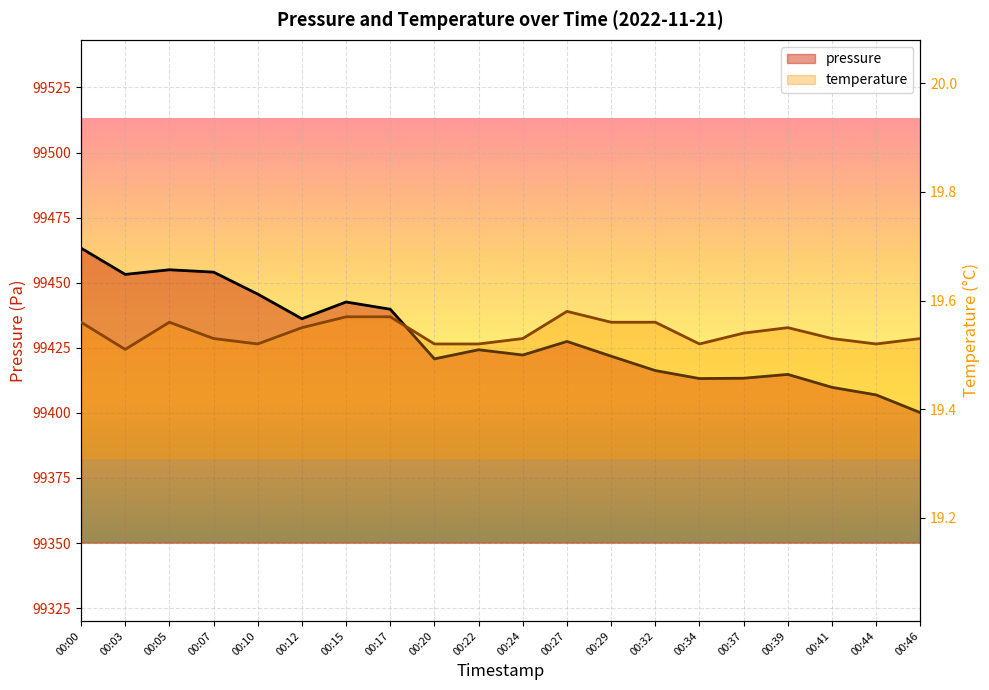

List the series in order of their overall mean, highest first.

pressure, temperature